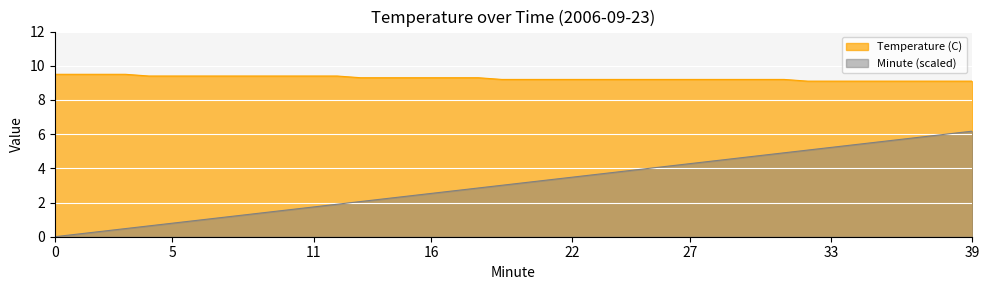

Where does the Minute series first go above 3?

19